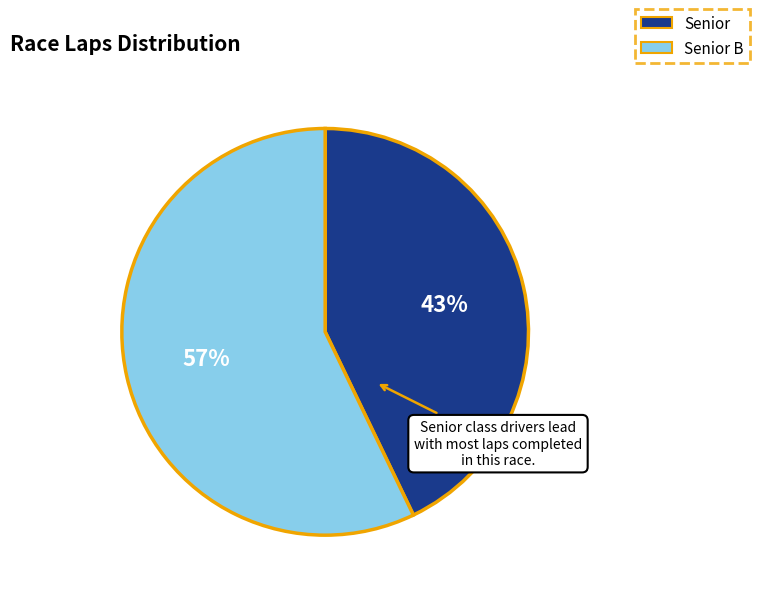

Which slice is the smallest?

Senior